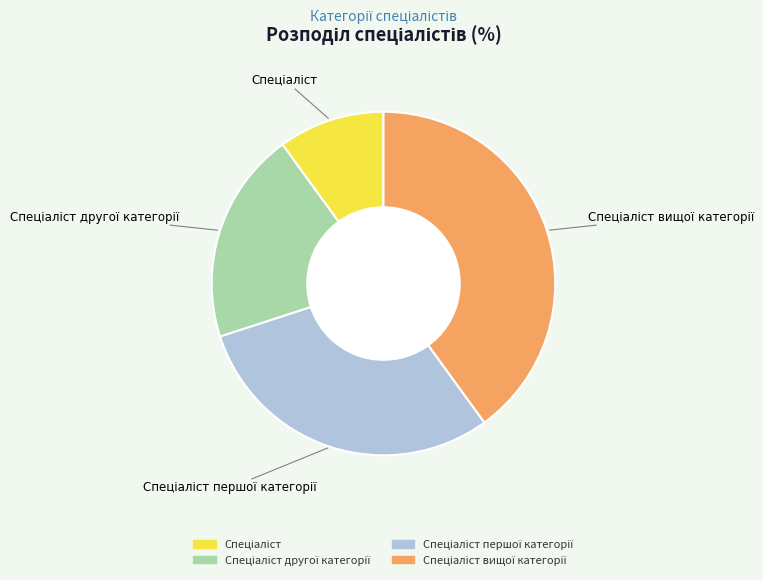

Is there any slice that represents more than half of the pie?

No